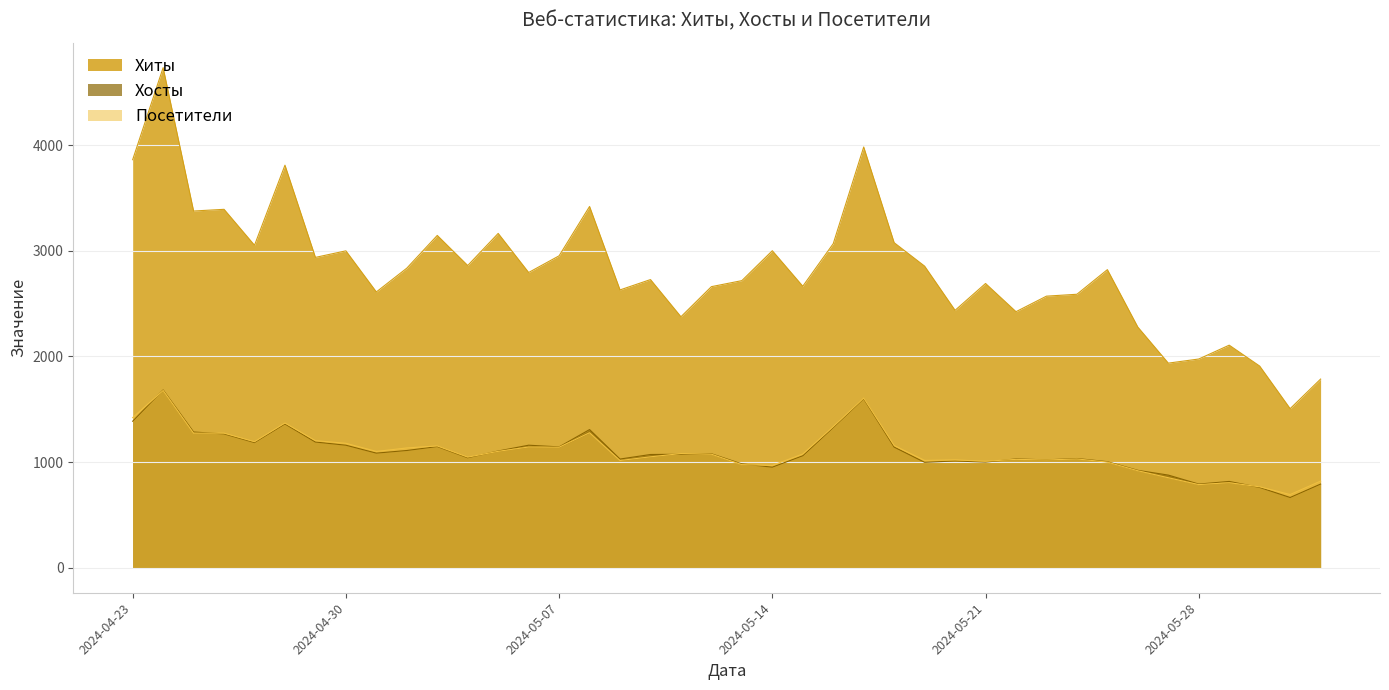

Rank the categories by Хиты value from lowest to highest.

2024-05-31, 2024-06-01, 2024-05-30, 2024-05-27, 2024-05-28, 2024-05-29, 2024-05-26, 2024-05-11, 2024-05-22, 2024-05-20, 2024-05-23, 2024-05-24, 2024-05-01, 2024-05-09, 2024-05-12, 2024-05-15, 2024-05-21, 2024-05-13, 2024-05-10, 2024-05-06, 2024-05-25, 2024-05-02, 2024-05-19, 2024-05-04, 2024-04-29, 2024-05-07, 2024-04-30, 2024-05-14, 2024-04-27, 2024-05-16, 2024-05-18, 2024-05-03, 2024-05-05, 2024-04-25, 2024-04-26, 2024-05-08, 2024-04-28, 2024-04-23, 2024-05-17, 2024-04-24